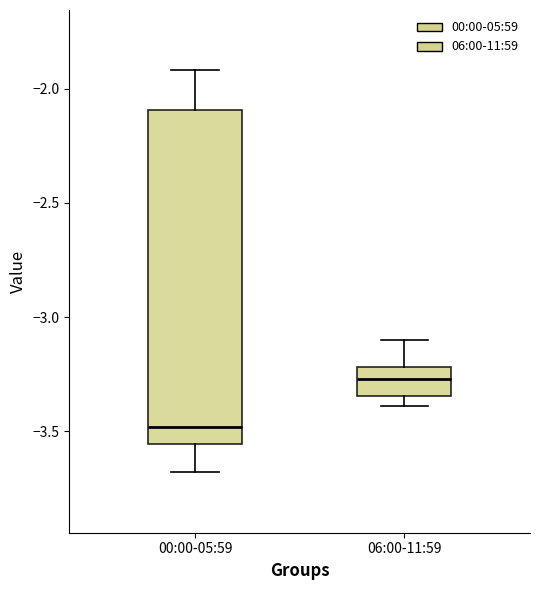

Which box's median line is the lowest?

00:00-05:59